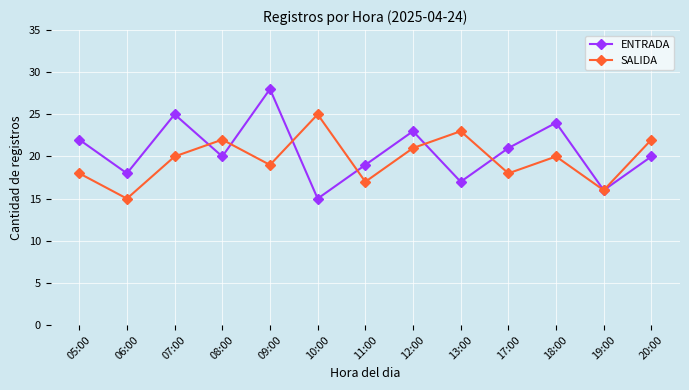

Between 10:00 and 18:00, which series saw the biggest shift?

ENTRADA